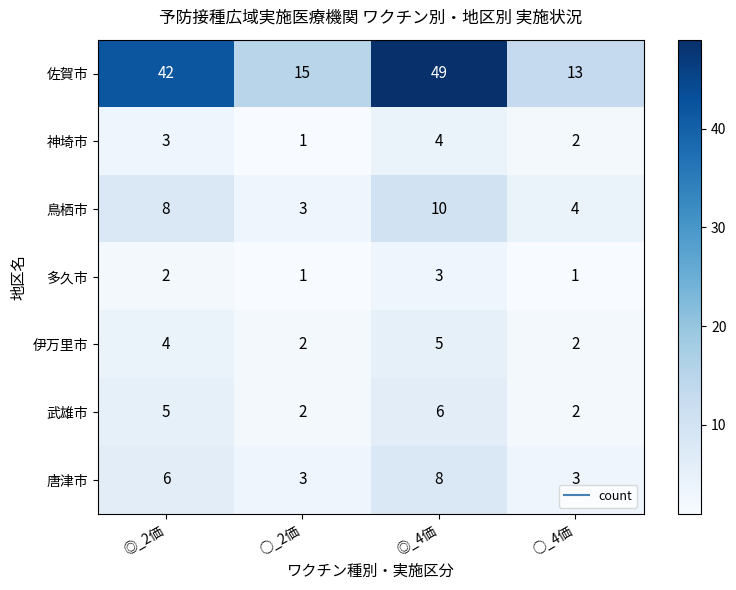

Where is 多久市 nearest to the value 2?

◎_2価